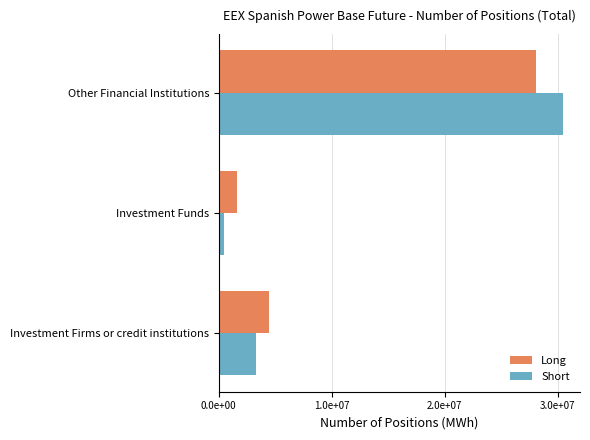

At which category is the sum across all series the highest?

Other Financial Institutions